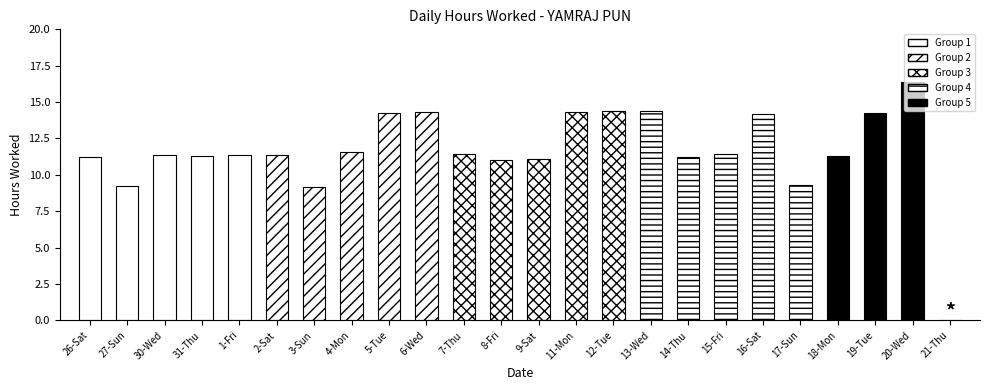

The chart shows a value of 4.1 at 27-Sun. True or false?

False